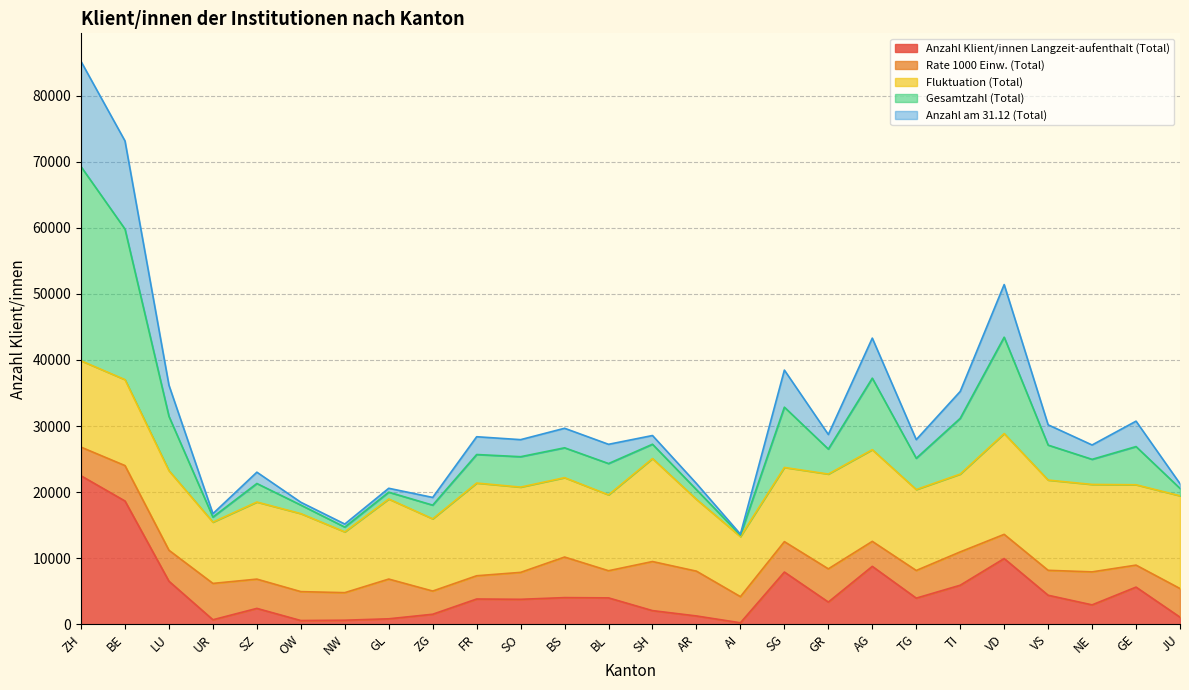

Which label corresponds to the largest value in the chart?

ZH